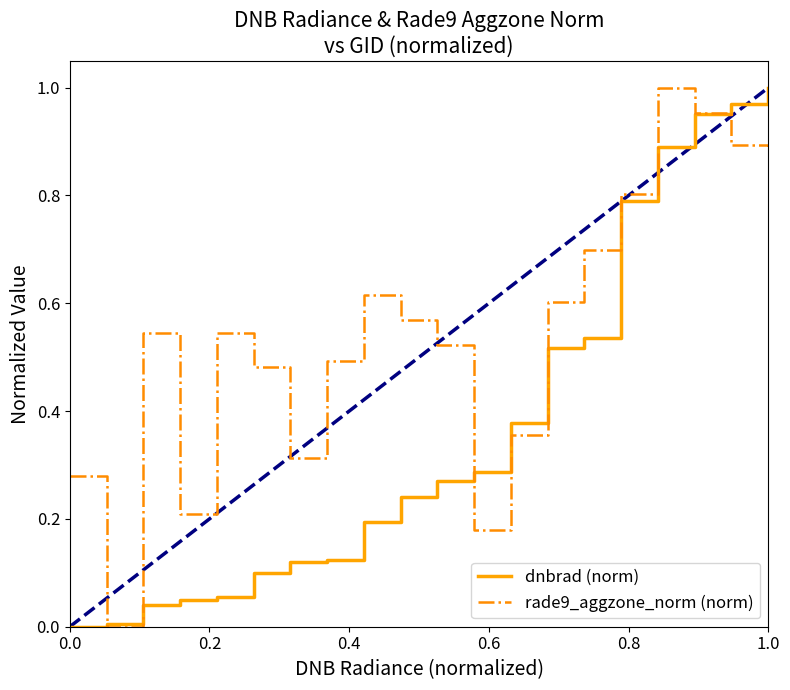

Which series has the largest total across all categories?

rade9_aggzone_norm (norm)